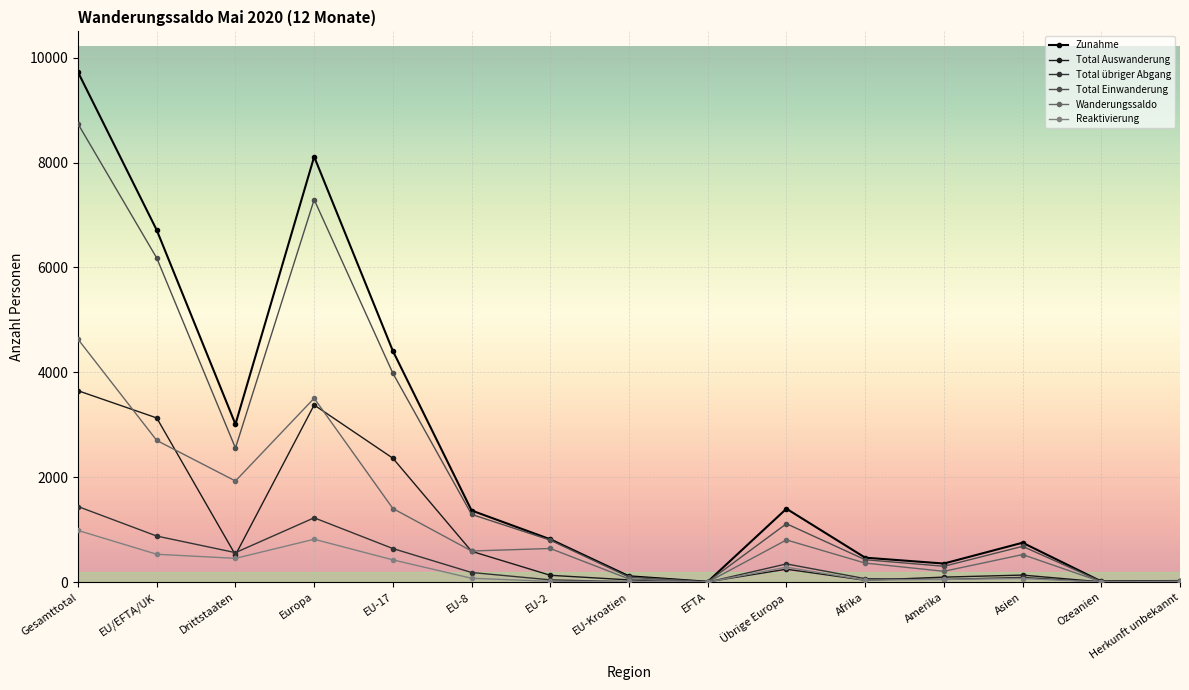

What is the difference between the maximum and minimum values in the Reaktivierung series?

985